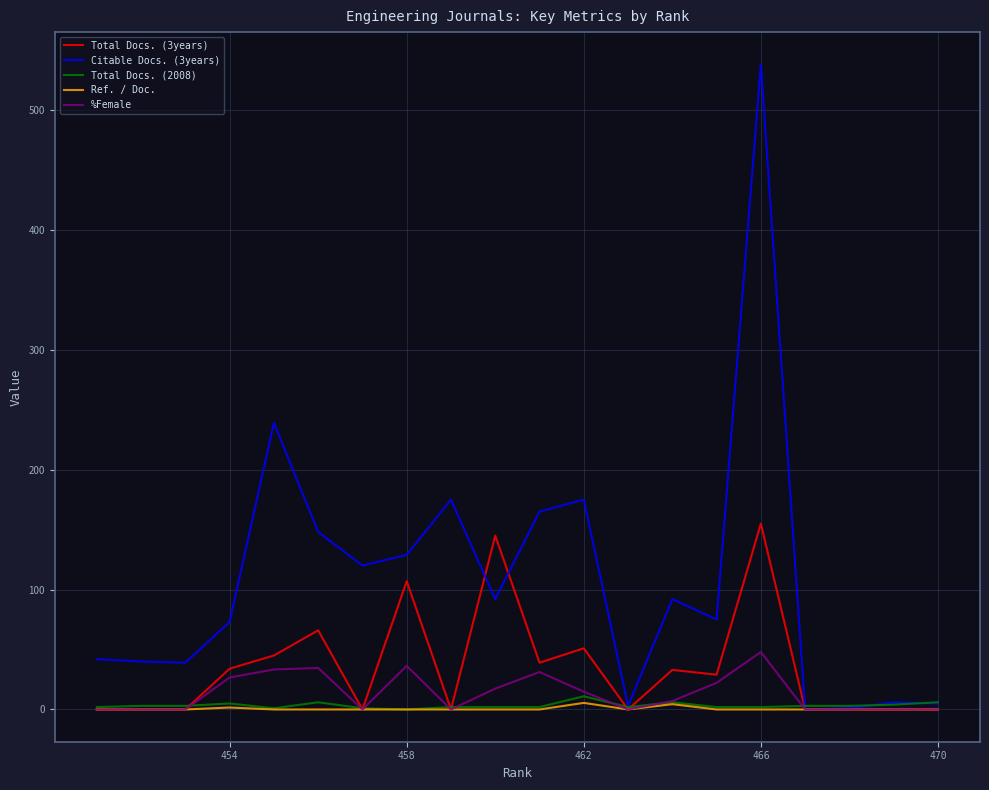

How many distinct data groups are displayed?

5